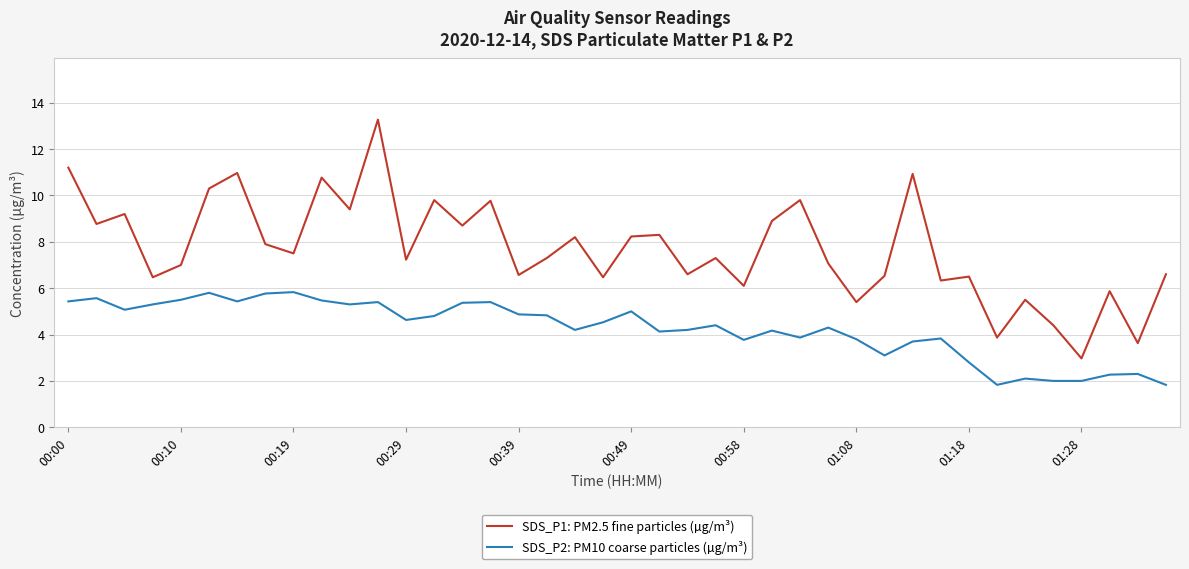

Which series has the largest range (max minus min)?

SDS_P1: PM2.5 fine particles (µg/m³)